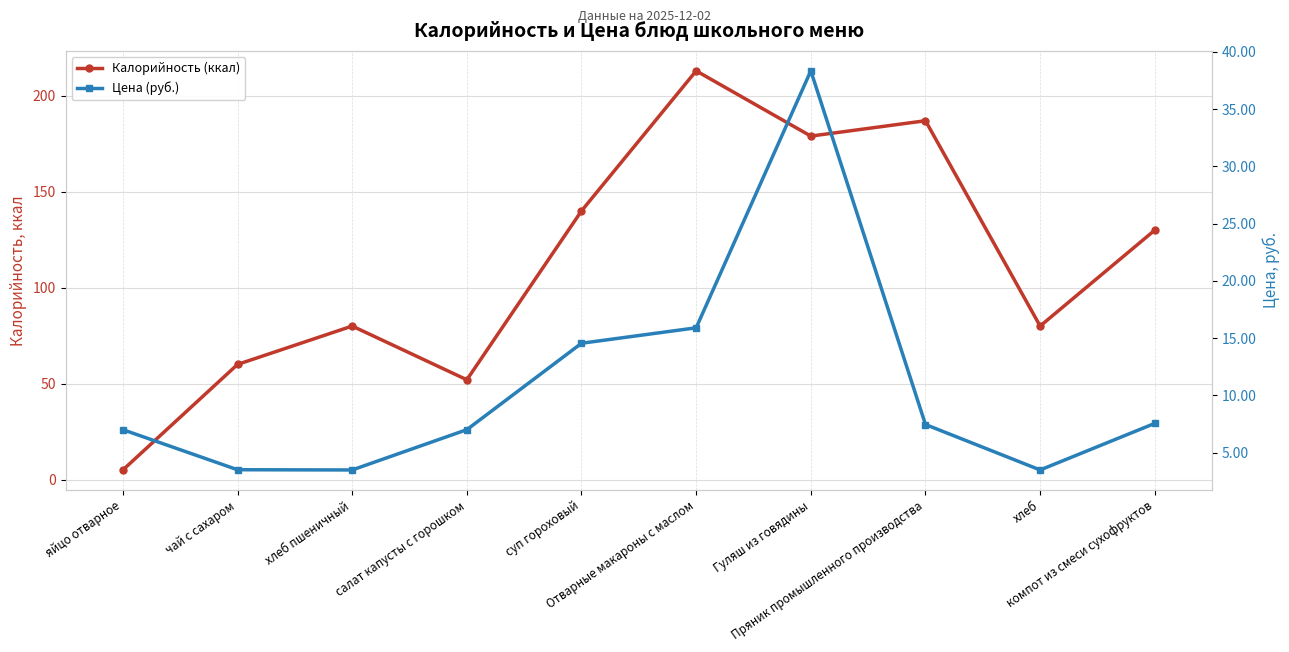

How many lines are shown in the chart?

2